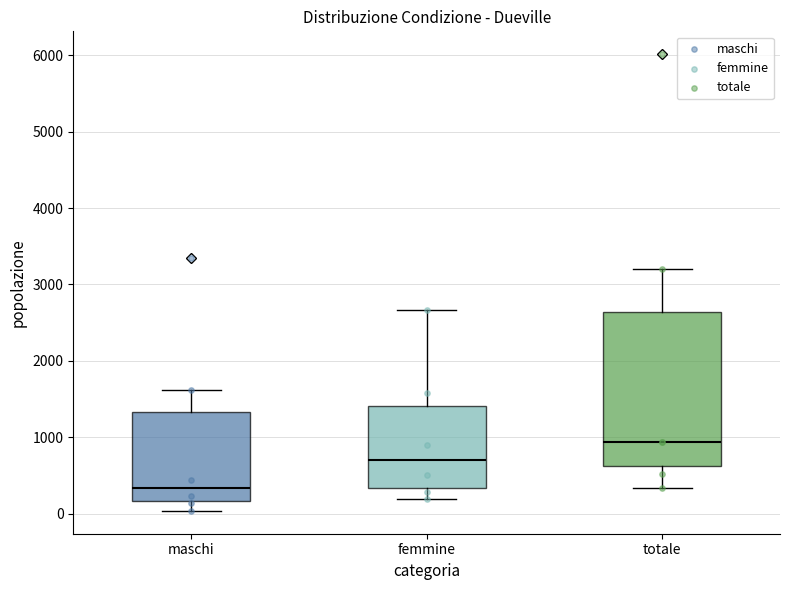

Which box is the tallest, from its lower edge to its upper edge?

totale